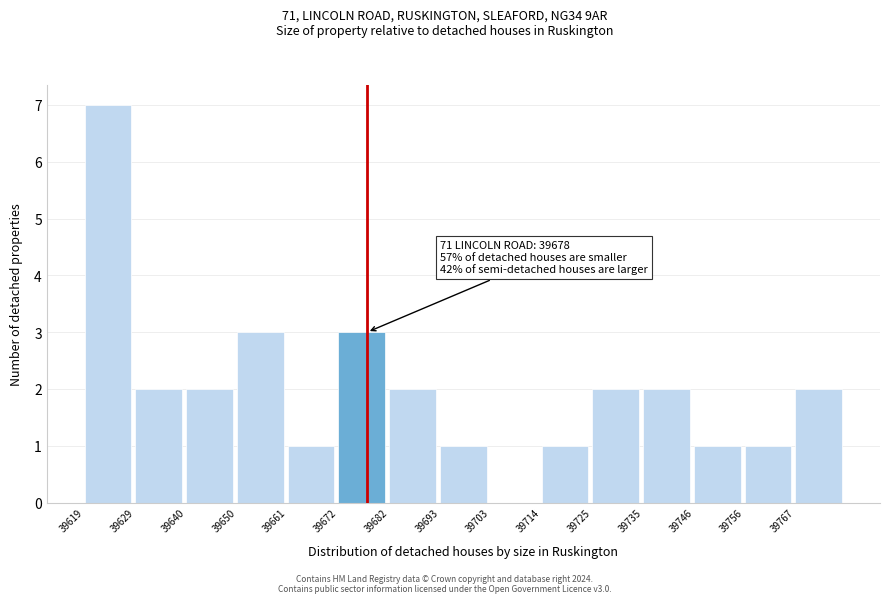

Which range on the x-axis has the tallest bar?

39619.0 to 39629.6